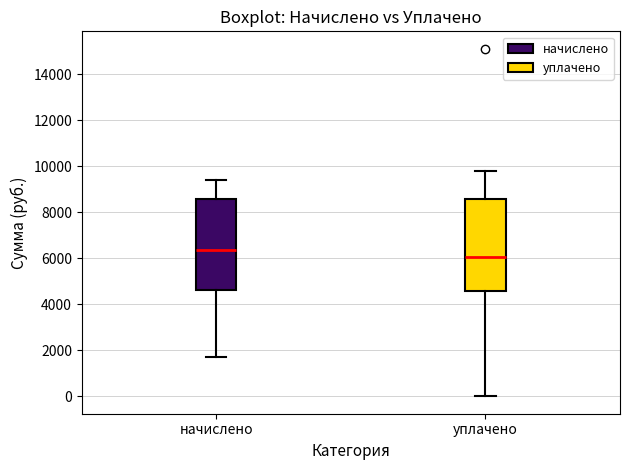

Which box has the highest median line?

начислено